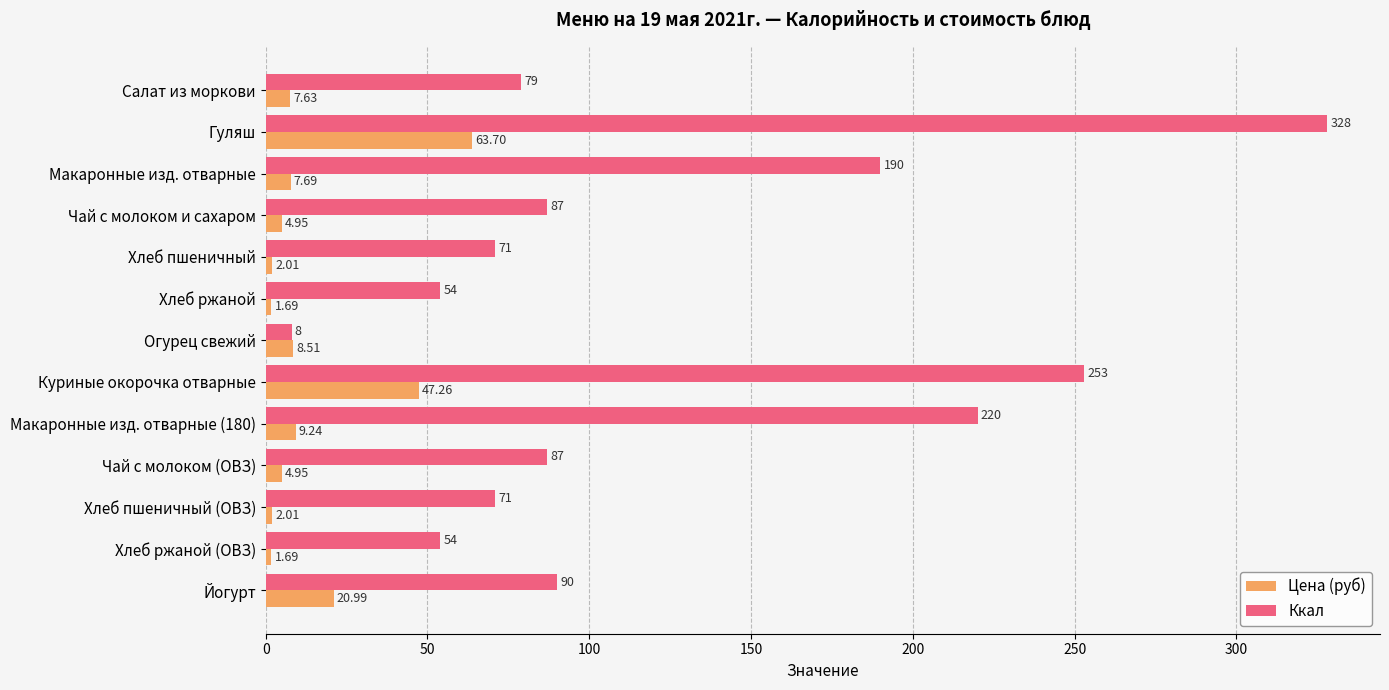

Which series has the widest spread of values?

Ккал